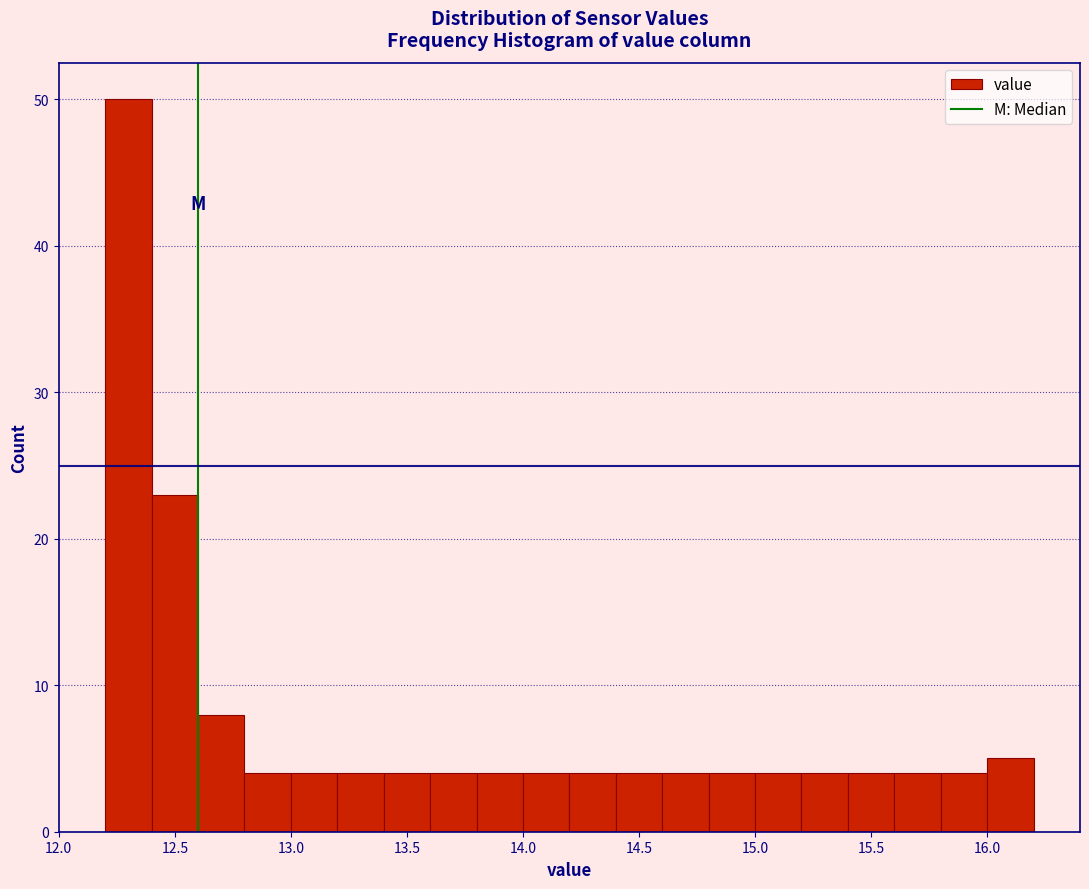

Reading left to right, transcribe this chart: for each bar, give the range it covers on the x-axis and its height. The values are not printed on the chart, so give them approximately, as read against the axis.

12.2 to 12.4: 50
12.4 to 12.6: 23
12.6 to 12.8: 8
12.8 to 13.0: 4
13.0 to 13.2: 4
13.2 to 13.4: 4
13.4 to 13.6: 4
13.6 to 13.8: 4
13.8 to 14.0: 4
14.0 to 14.2: 4
14.2 to 14.4: 4
14.4 to 14.6: 4
14.6 to 14.8: 4
14.8 to 15.0: 4
15.0 to 15.2: 4
15.2 to 15.4: 4
15.4 to 15.6: 4
15.6 to 15.8: 4
15.8 to 16.0: 4
16.0 to 16.2: 5